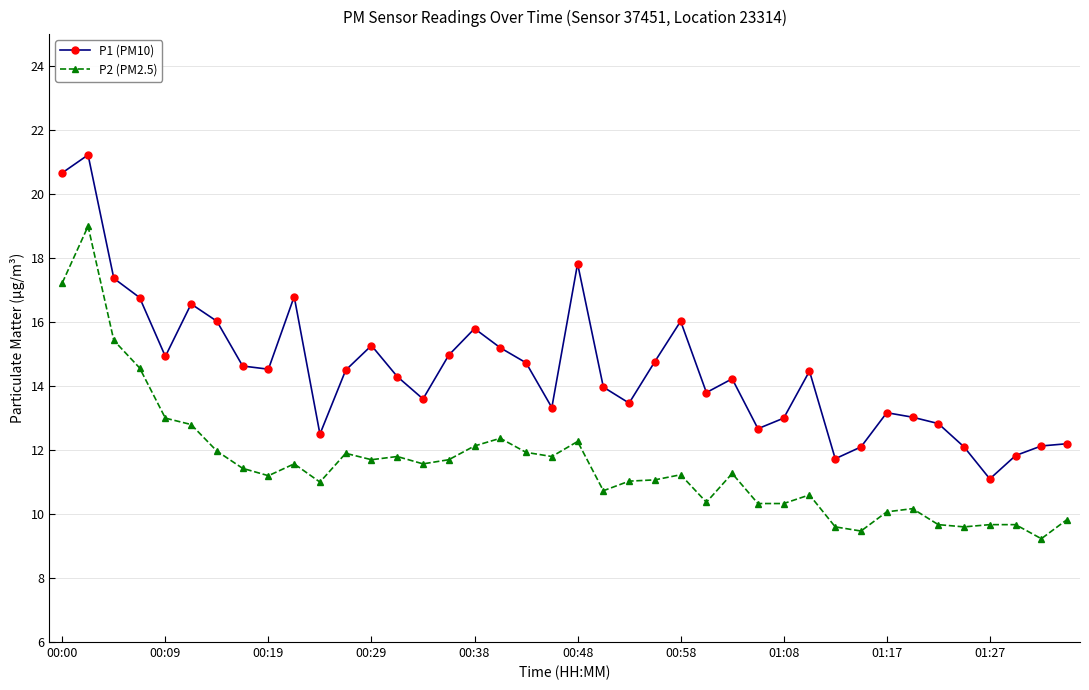

What is the value of the P1 (PM10) point at the 36th from the left?

12.1